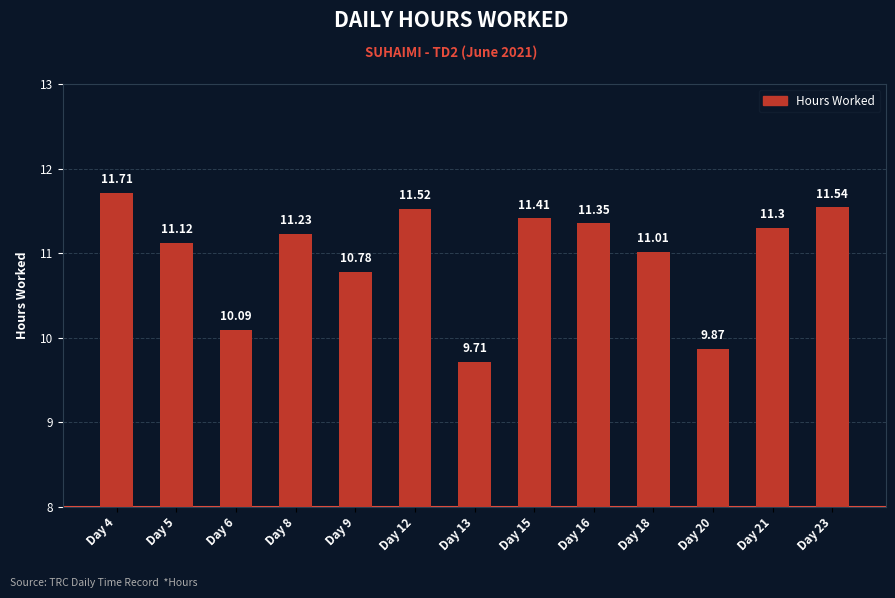

What is the maximum value shown in the chart?

11.7